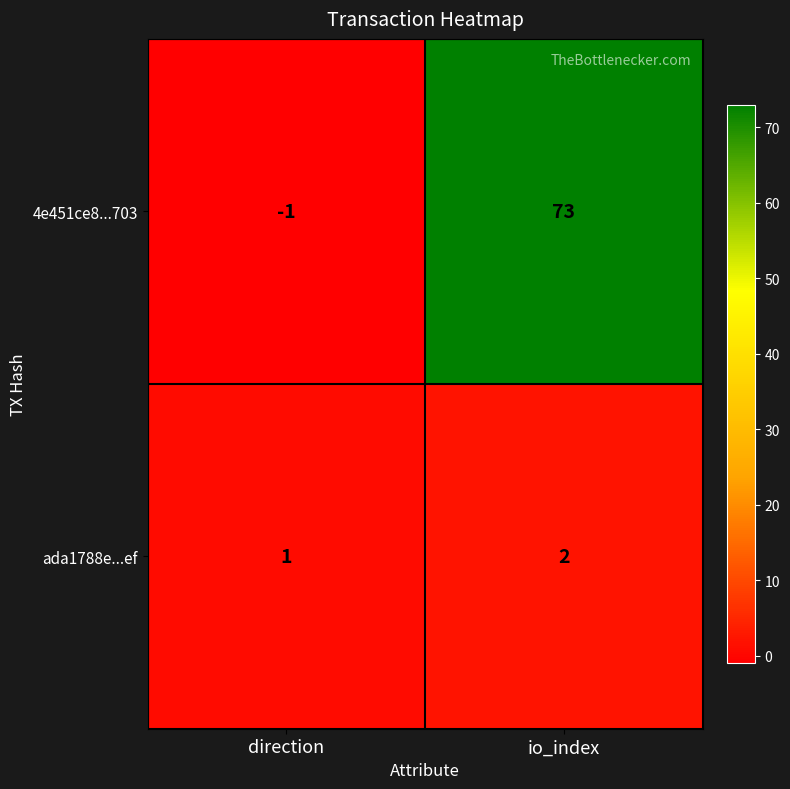

Reading left to right, extract all data points from this chart.

4e451ce8...703: -1	73
ada1788e...ef: 1	2